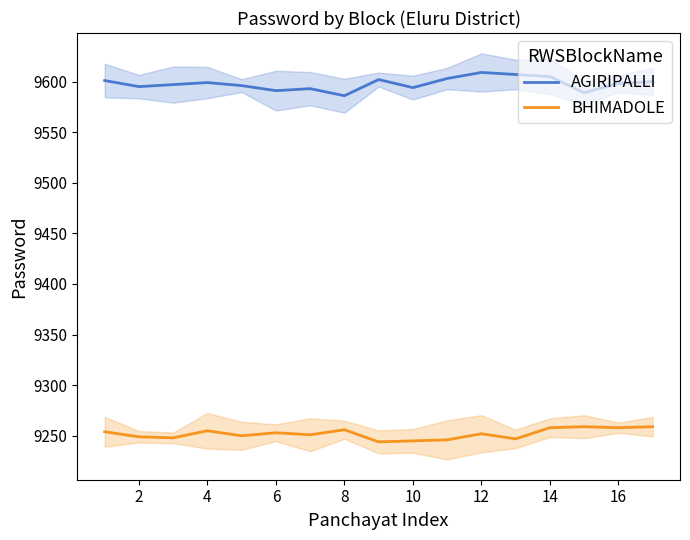

Read the BHIMADOLE value at 12.

9252